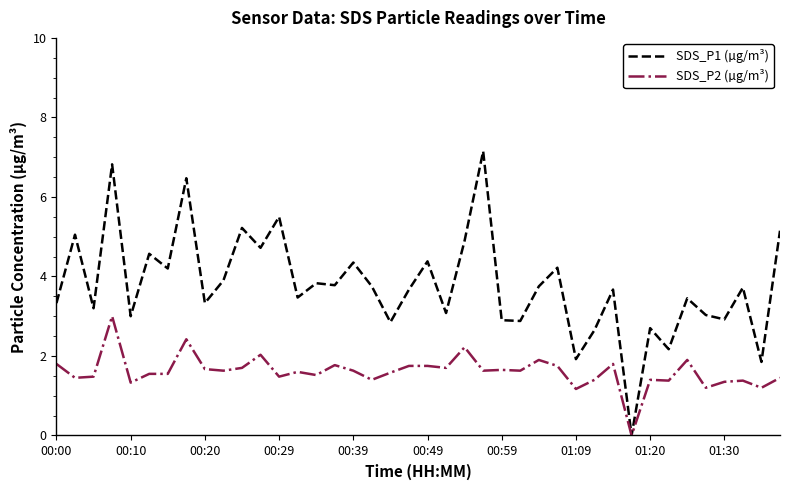

What is the highest value of the SDS_P2 (µg/m³) series?

3.0